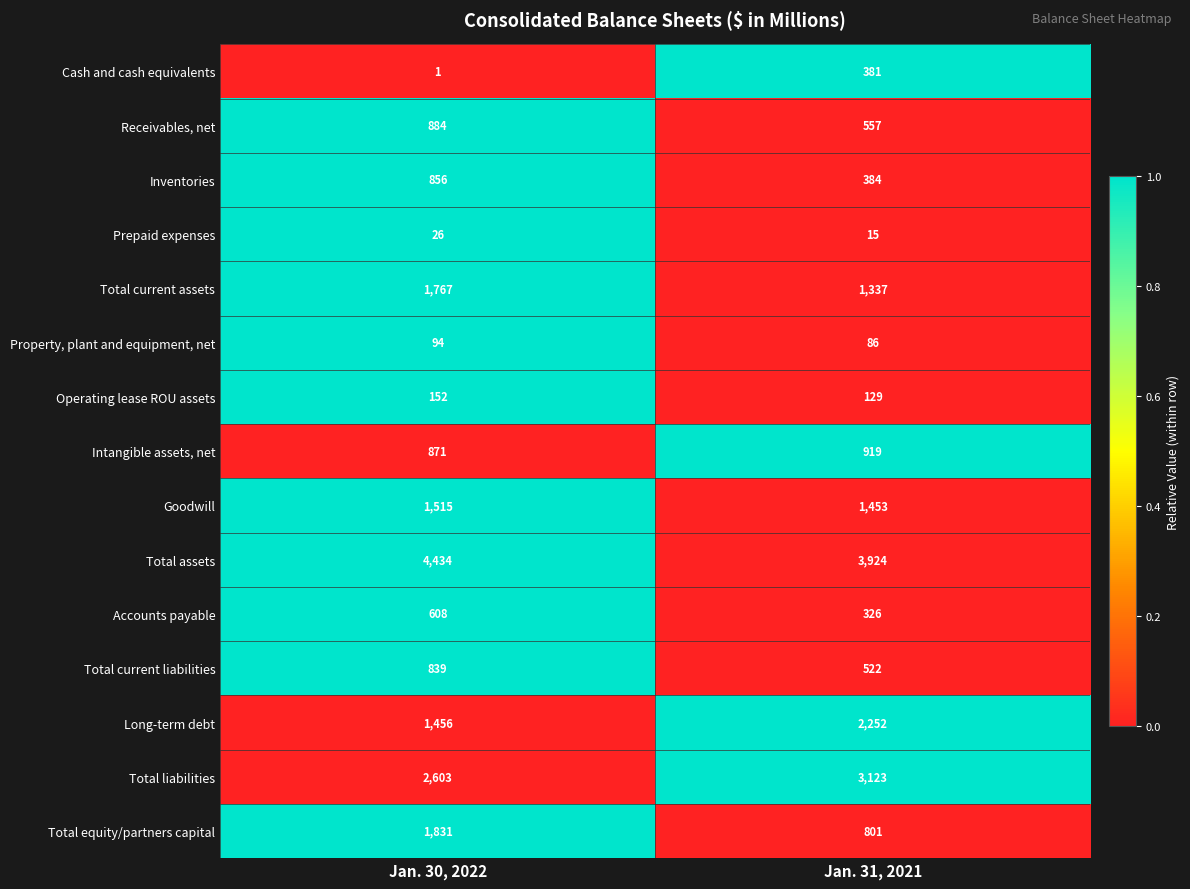

Rank the series at Jan. 31, 2021 from lowest to highest value.

Prepaid expenses, Property, plant and equipment, net, Operating lease ROU assets, Accounts payable, Cash and cash equivalents, Inventories, Total current liabilities, Receivables, net, Total equity/partners capital, Intangible assets, net, Total current assets, Goodwill, Long-term debt, Total liabilities, Total assets